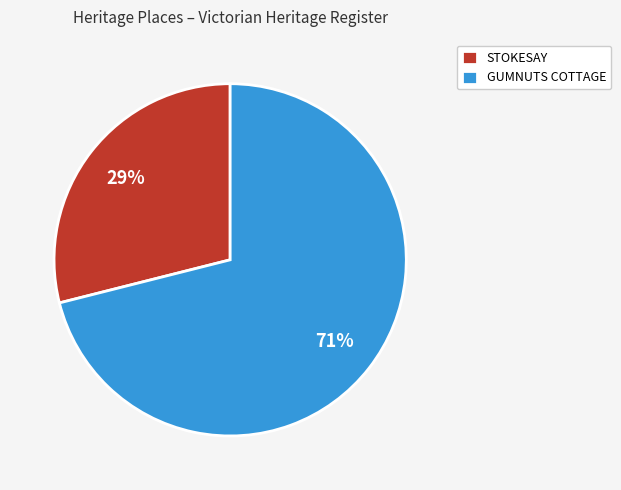

Which has a higher value, GUMNUTS COTTAGE or STOKESAY?

GUMNUTS COTTAGE